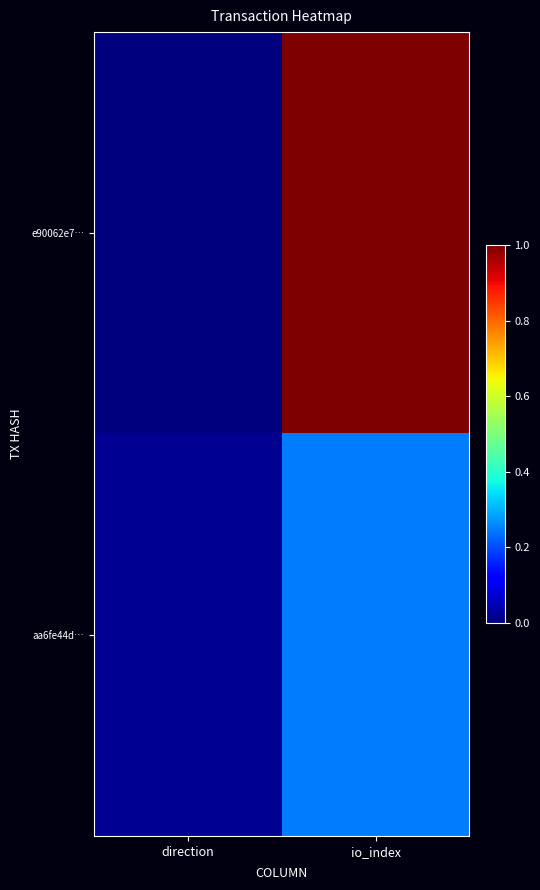

How many data points does each series have?

2